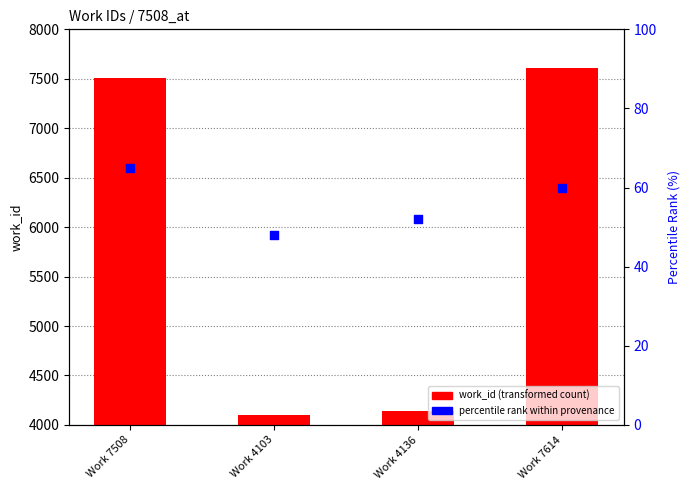

Which series has the largest total across all categories?

work_id (transformed count)